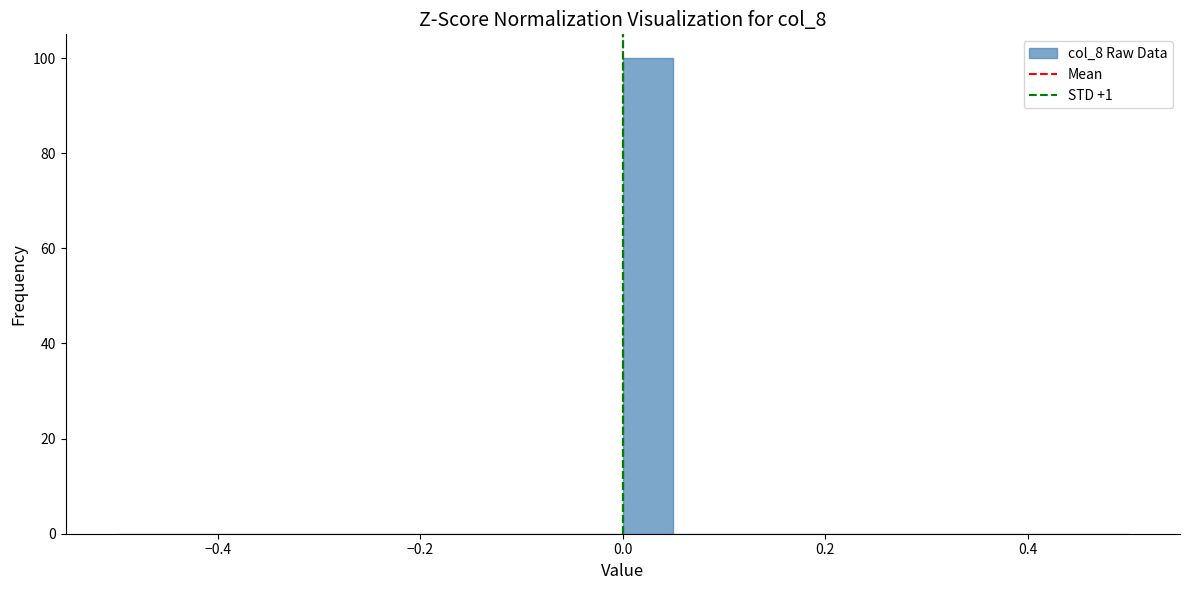

Read against the x-axis, roughly where is the centre of the tallest bar?

0.02